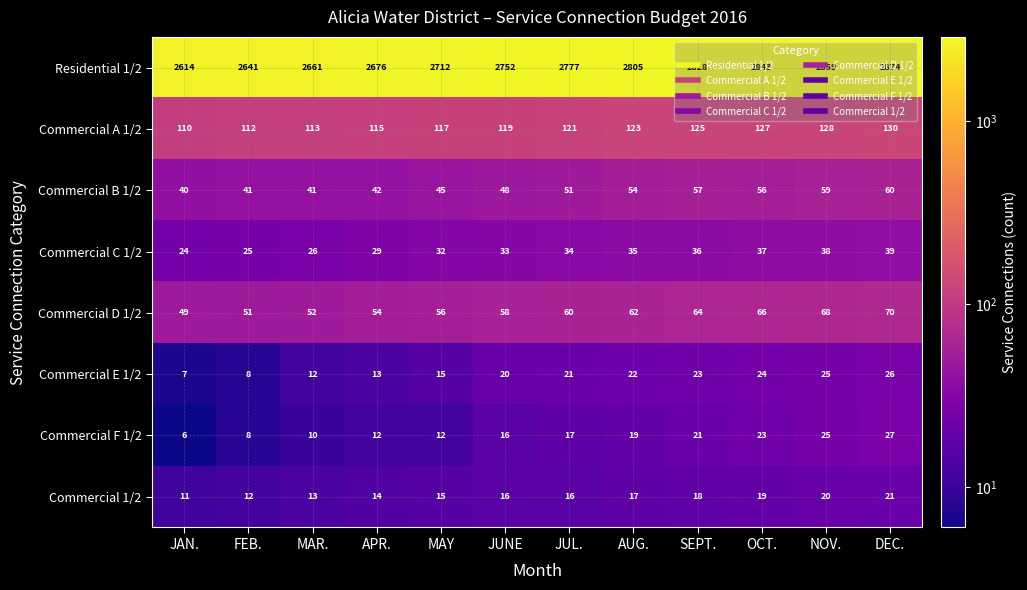

The value of Commercial B 1/2 at SEPT. is 84. True or false?

False